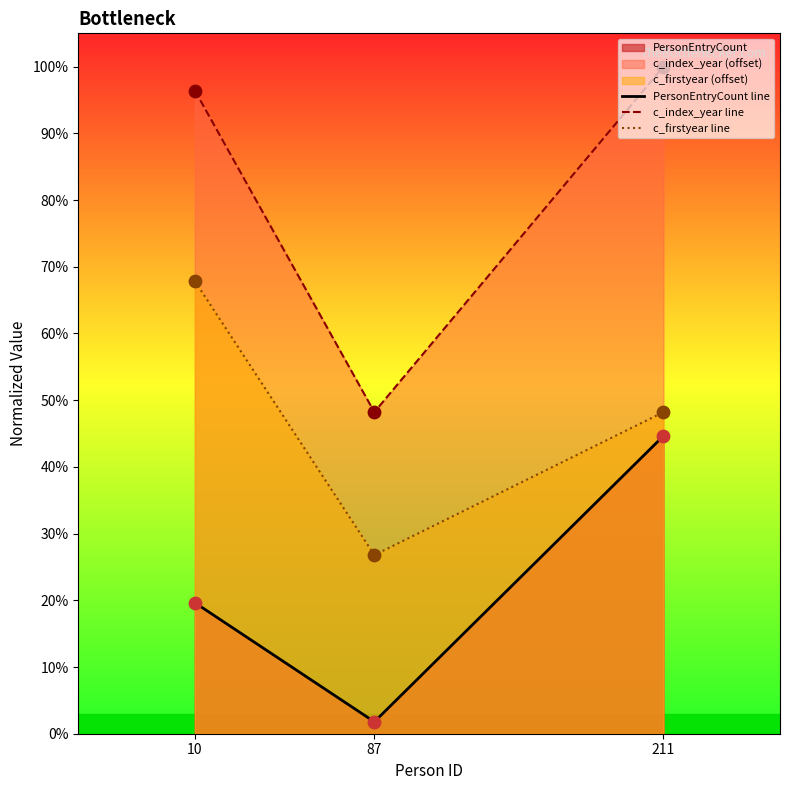

Which series has the largest total across all categories?

c_index_year line